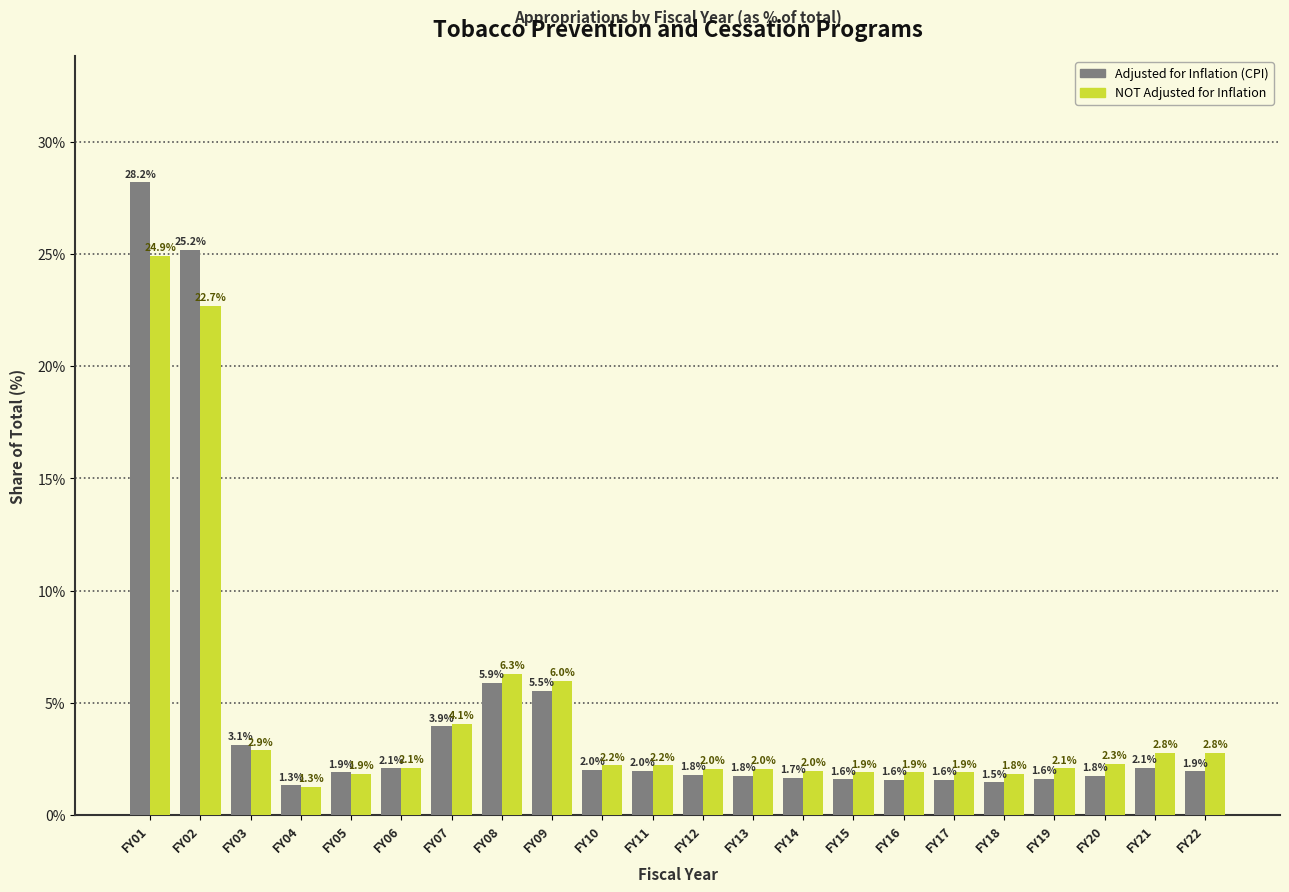

Reading right to left, list all the values displayed in this chart.

Adjusted for Inflation (CPI): 1.9	2.1	1.8	1.6	1.5	1.6	1.6	1.6	1.7	1.8	1.8	2.0	2.0	5.5	5.9	3.9	2.1	1.9	1.3	3.1	25.2	28.2
NOT Adjusted for Inflation: 2.8	2.8	2.3	2.1	1.8	1.9	1.9	1.9	2.0	2.0	2.0	2.2	2.2	6.0	6.3	4.1	2.1	1.9	1.3	2.9	22.7	24.9